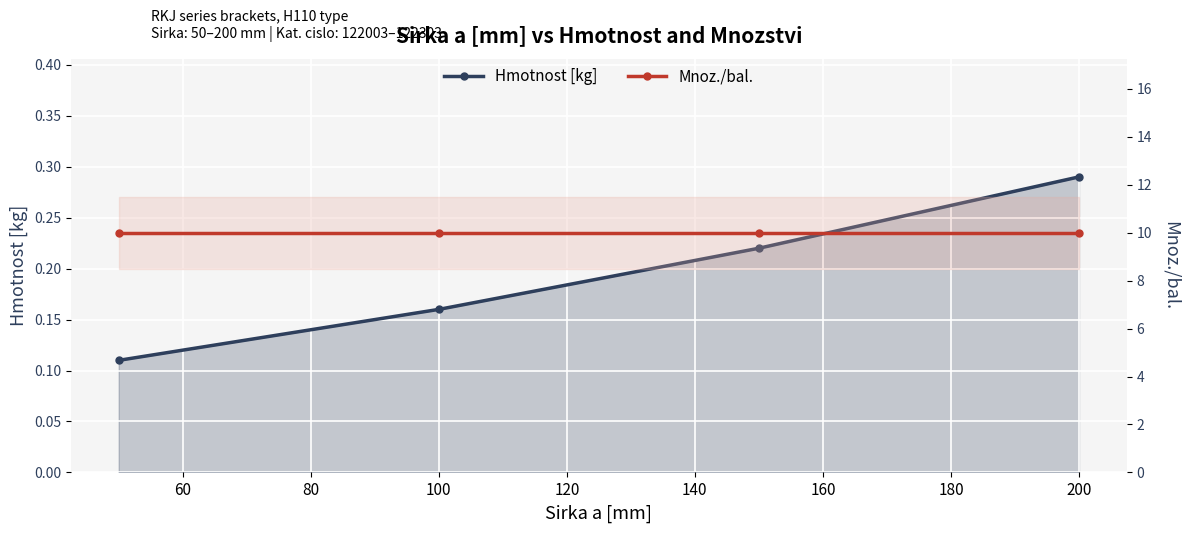

True or false: Hmotnost [kg] has a value of 0.1 at 40.

False